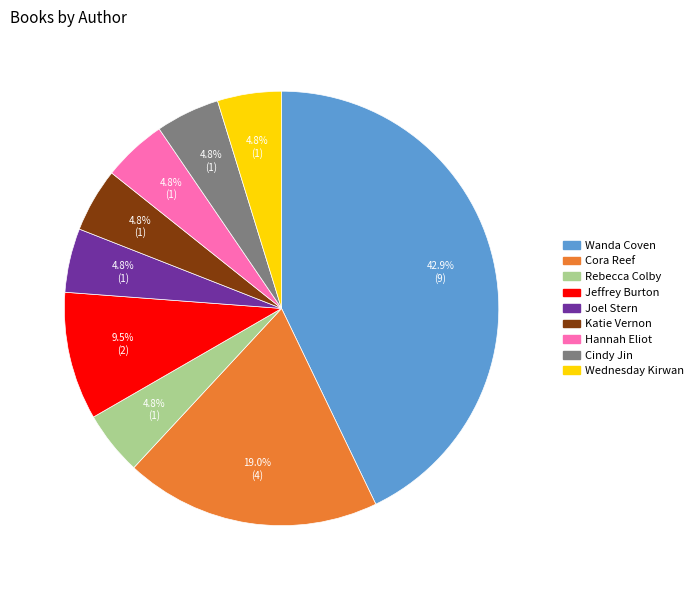

Is there any slice that represents more than half of the pie?

No